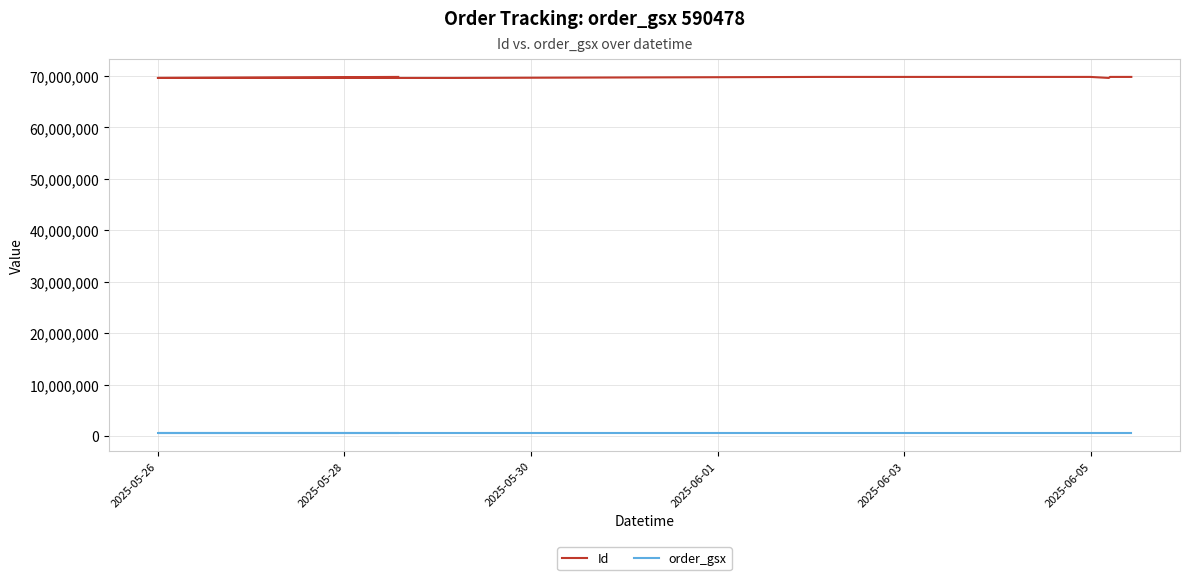

At 2025-05-26, list the series in order from smallest to largest.

order_gsx, Id